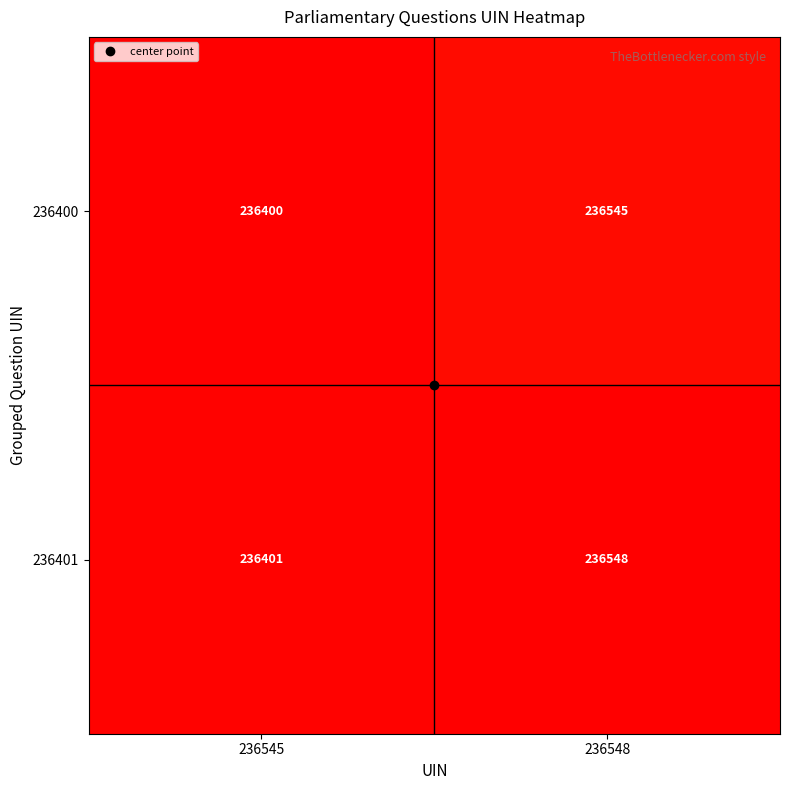

Count the number of categories in the chart.

2